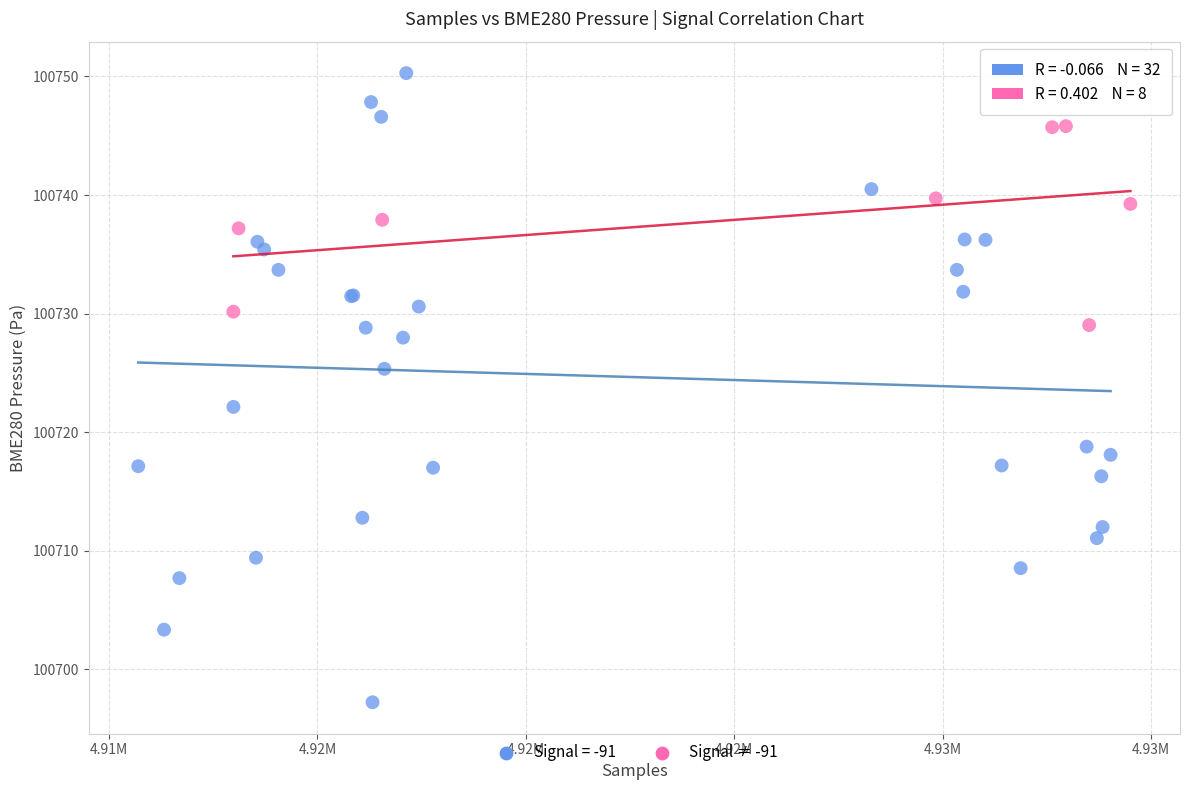

Which series contains the lowest Y value?

Signal = -91